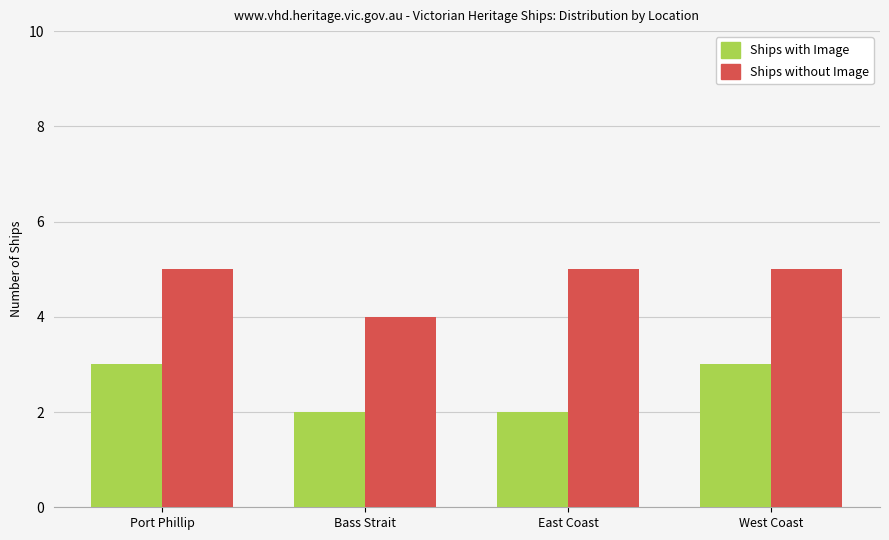

At which label is Ships without Image closest to 4?

Bass Strait